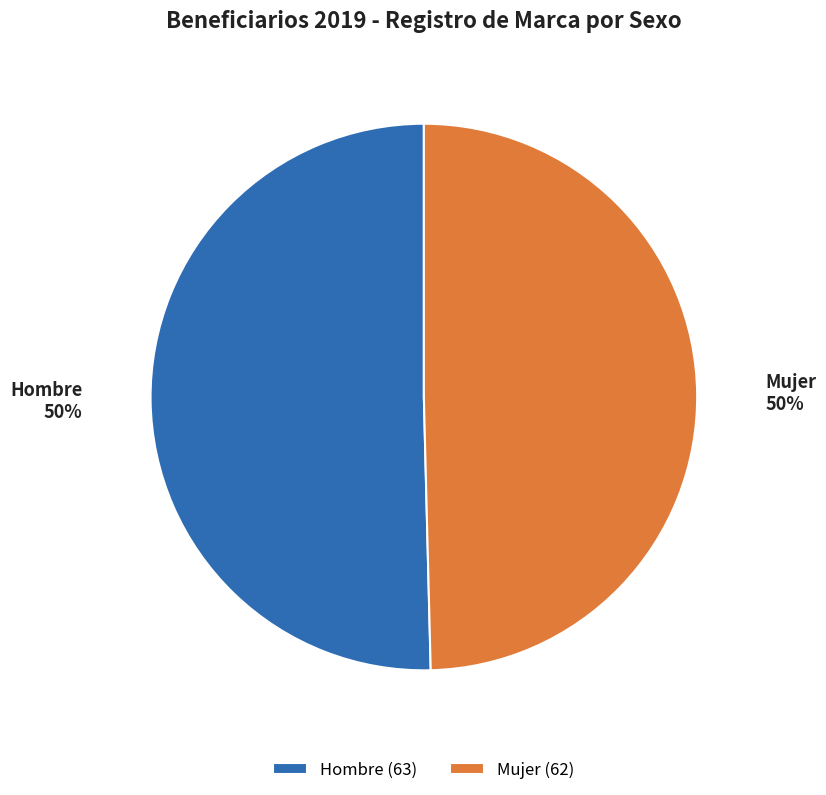

Approximately how many times larger is the value at Hombre (63) compared to Mujer (62)?

1.0